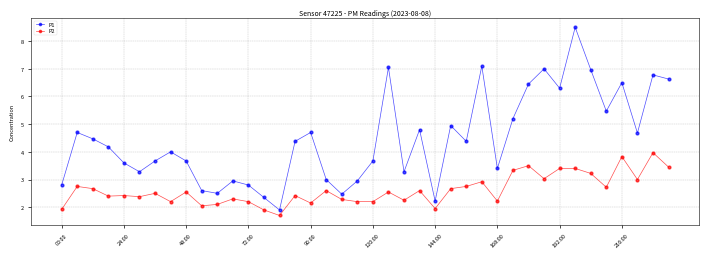

In P1, how many points are higher than both neighbors (excluding endpoints)?

12